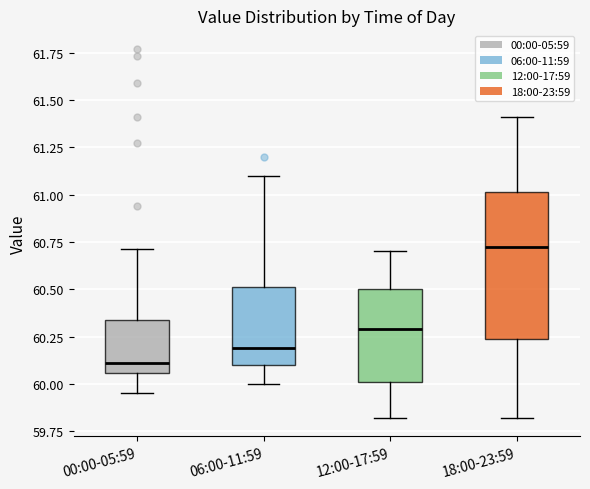

Where does the lower whisker of the box for 18:00-23:59 end on the y-axis? The values are not printed on the chart, so give them approximately, as read against the axis.

59.80